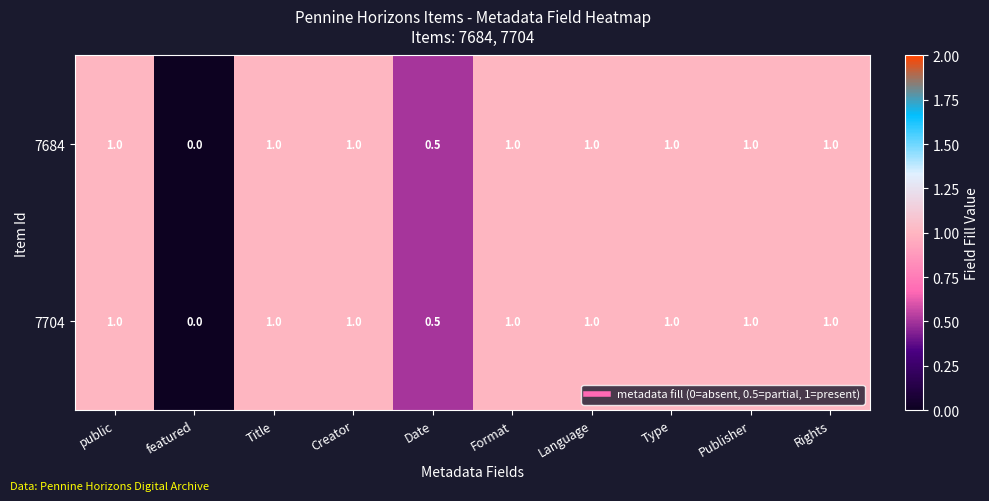

Read the 7684 value at Title.

1.0